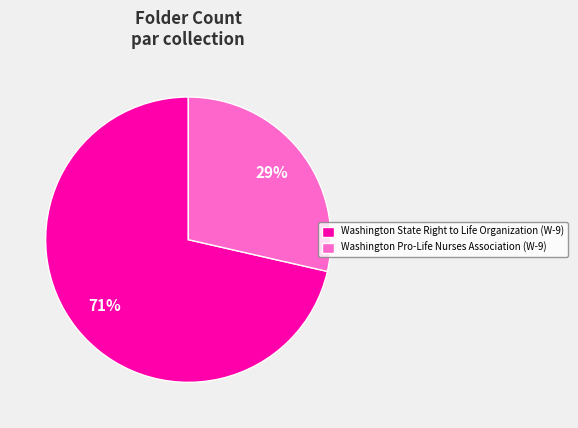

To the nearest percent, what is the average slice percentage?

50%